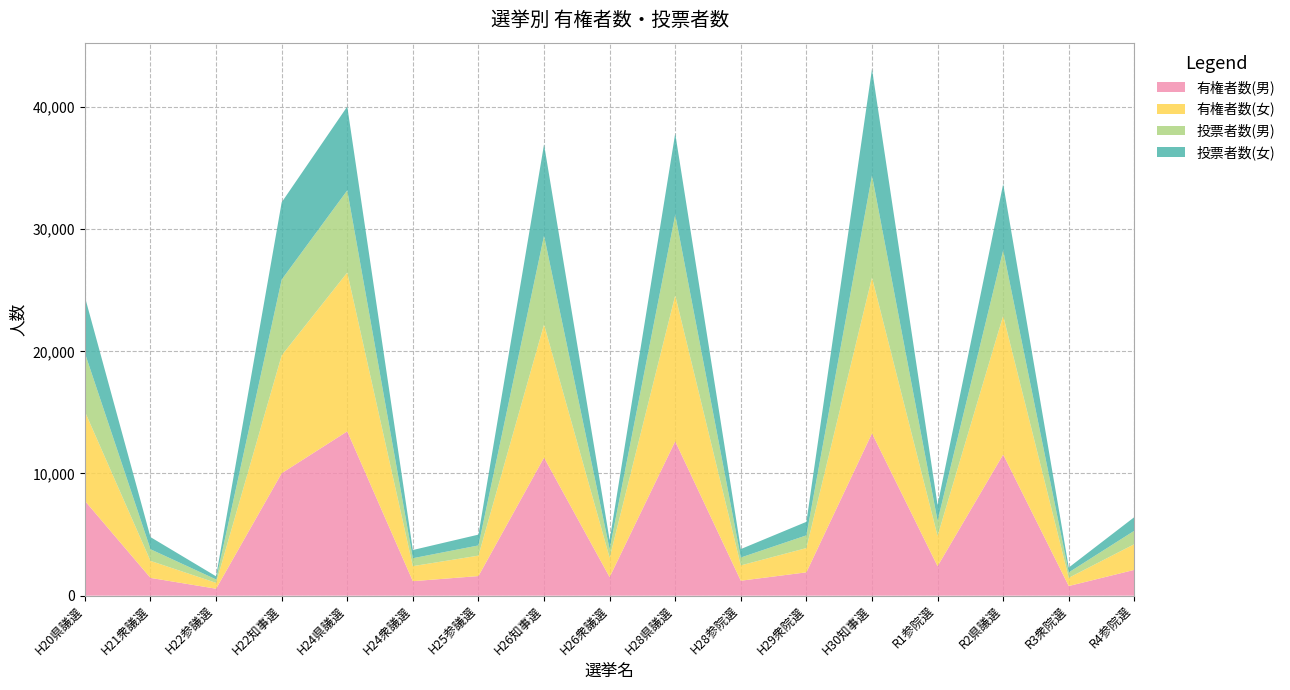

Reading left to right, transcribe all the data shown in this chart.

有権者数(男): 7760.0	1454.0	568.0	10022.0	13449.0	1185.0	1604.0	11303.0	1519.0	12634.9	1223.0	1910.0	13289.0	2414.0	11553.0	790.0	2111.0
有権者数(女): 7304.0	1393.0	481.0	9646.0	12997.0	1231.0	1673.0	10894.0	1583.0	11941.4	1252.0	1985.0	12757.0	2475.0	11363.0	672.0	2105.0
投票者数(男): 4790.0	953.0	279.0	6201.0	6727.0	649.0	835.0	7270.0	706.0	6602.0	647.0	1041.0	8354.0	1240.0	5355.0	442.0	1099.0
投票者数(女): 4597.0	993.0	255.0	6324.0	6863.0	671.0	884.0	7471.0	744.0	6651.0	691.0	1107.0	8706.0	1290.0	5424.0	398.0	1114.0